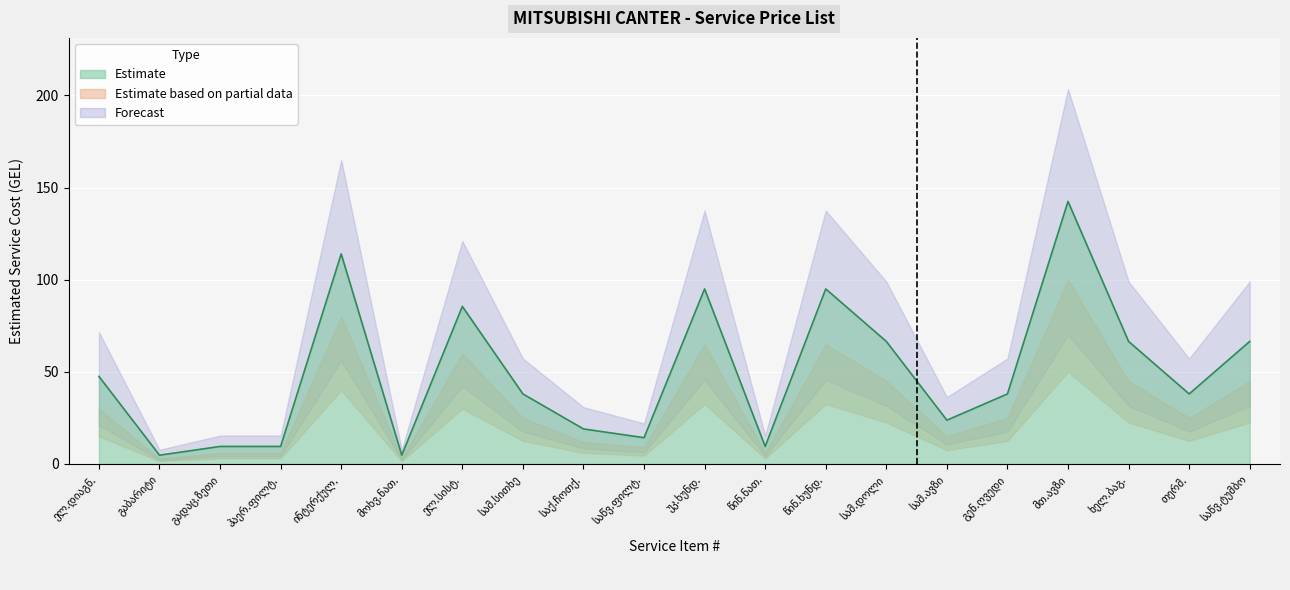

What is the sum of the Lower Bound values at 5 and 6?

83.0